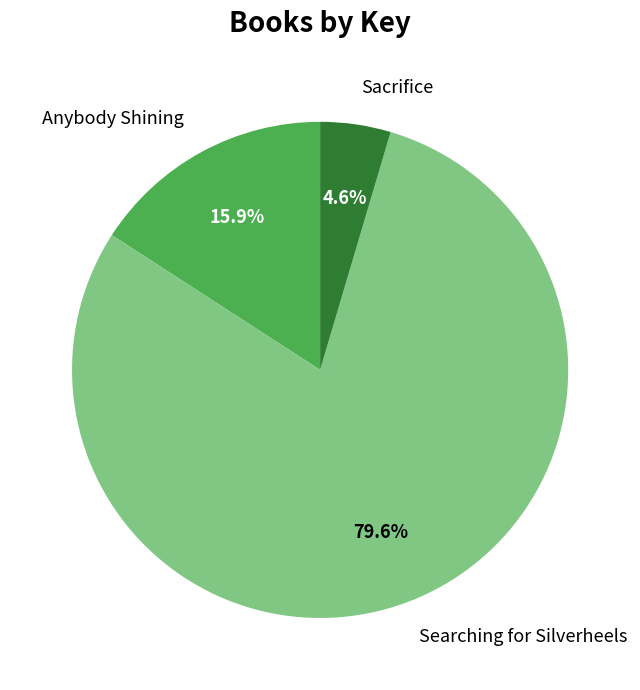

What percentage is the Anybody Shining slice, to the nearest percent?

16%